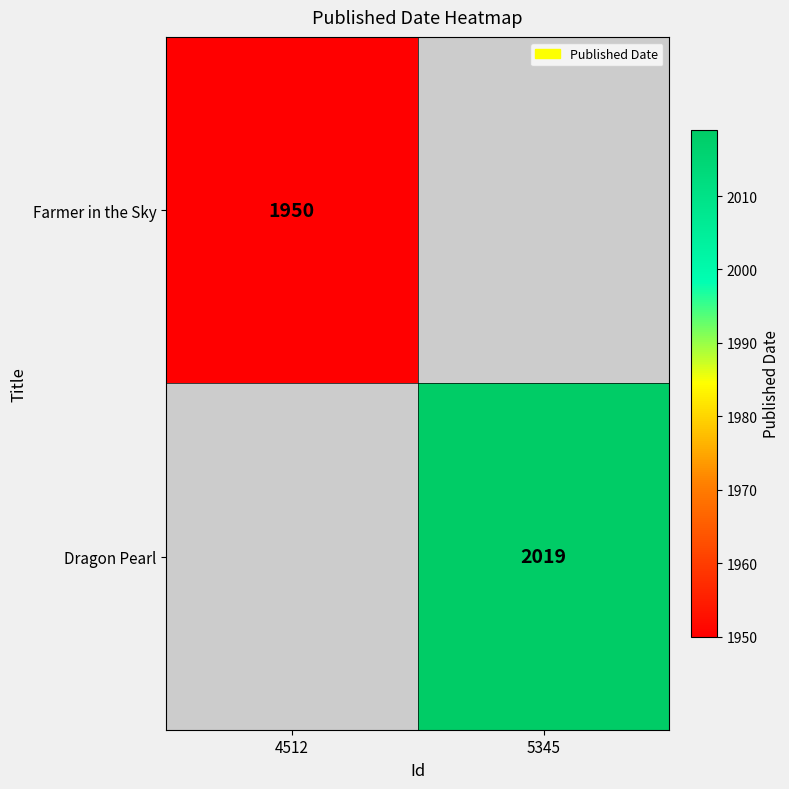

The Farmer in the Sky series shows 2608 at 4512. True or false?

False